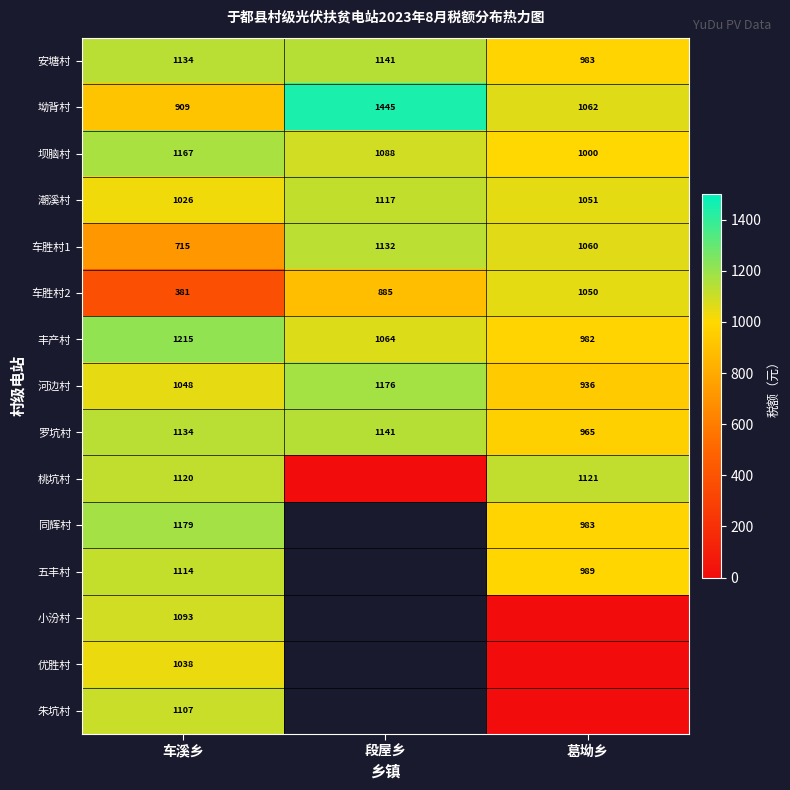

Which category has the lowest value in the 安塘村 series?

葛坳乡